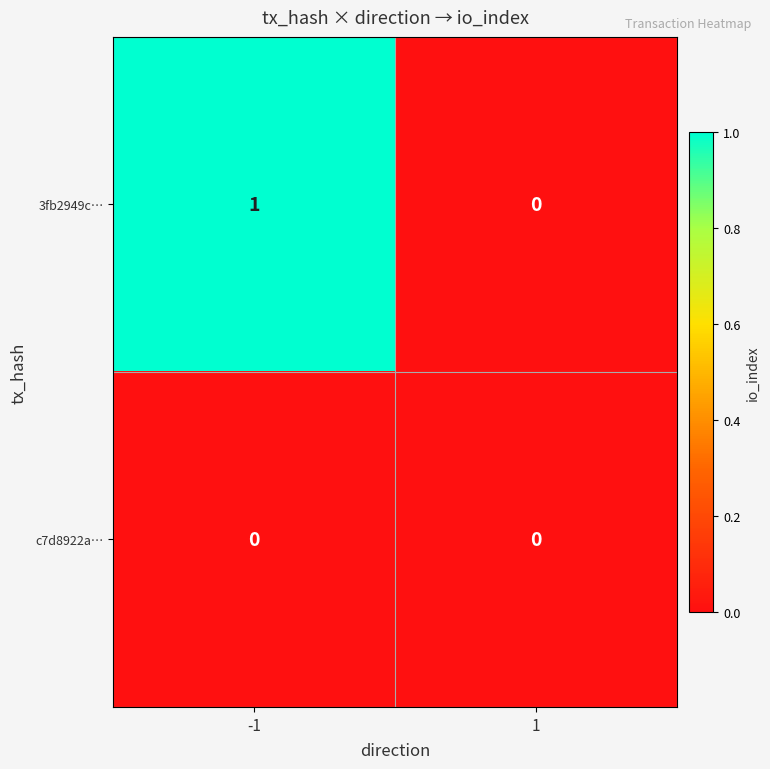

The value of 3fb2949c… at 1 is 0. True or false?

True